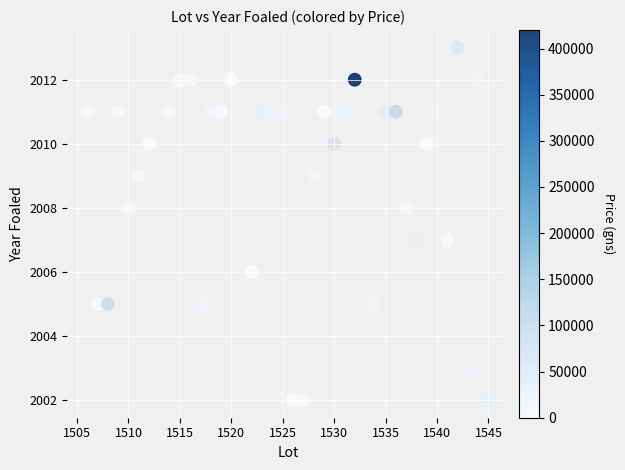

What is the range of Y values (max minus min)?

11